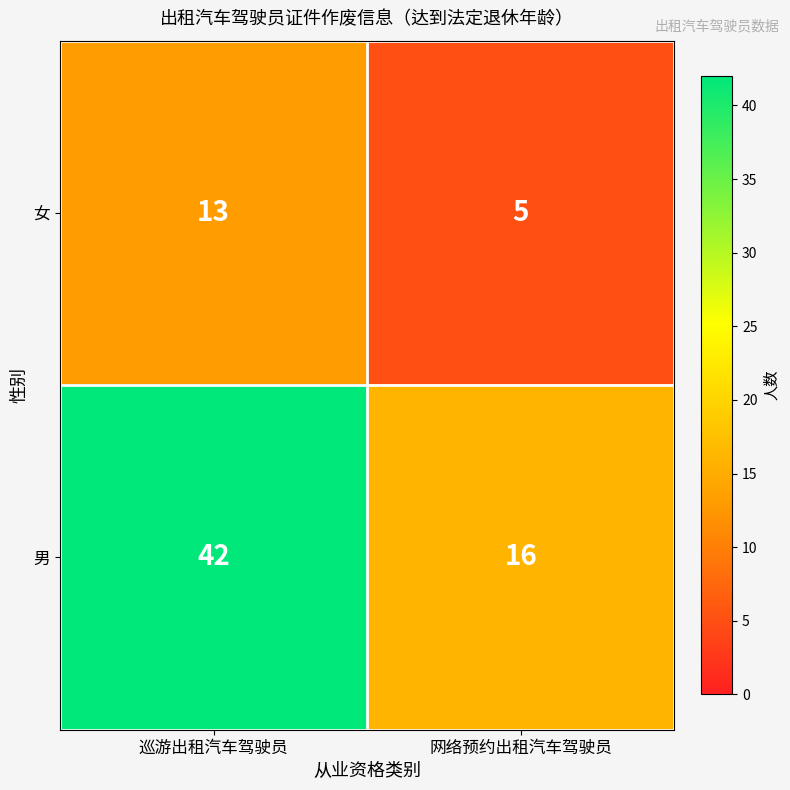

What value does the 女 series have at 巡游出租汽车驾驶员?

13